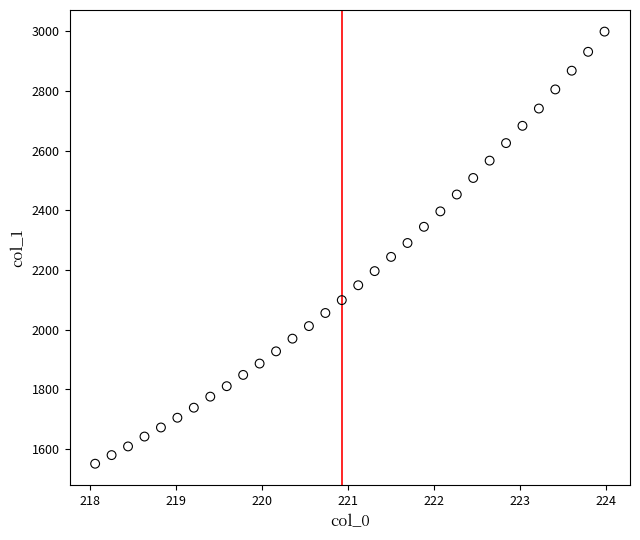

What is the range of Y values (max minus min)?

1448.0